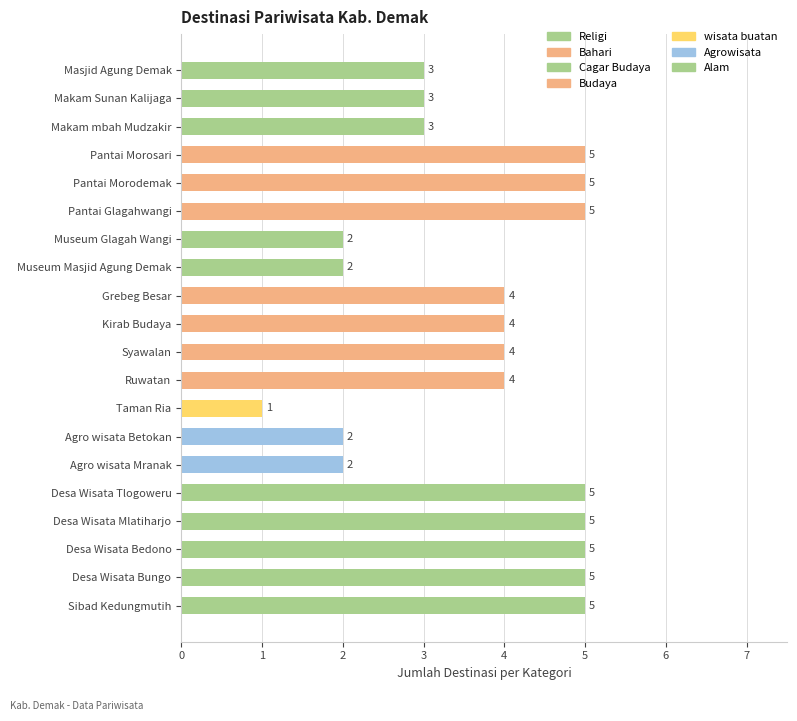

Between Makam mbah Mudzakir and Museum Masjid Agung Demak, which is larger?

Makam mbah Mudzakir